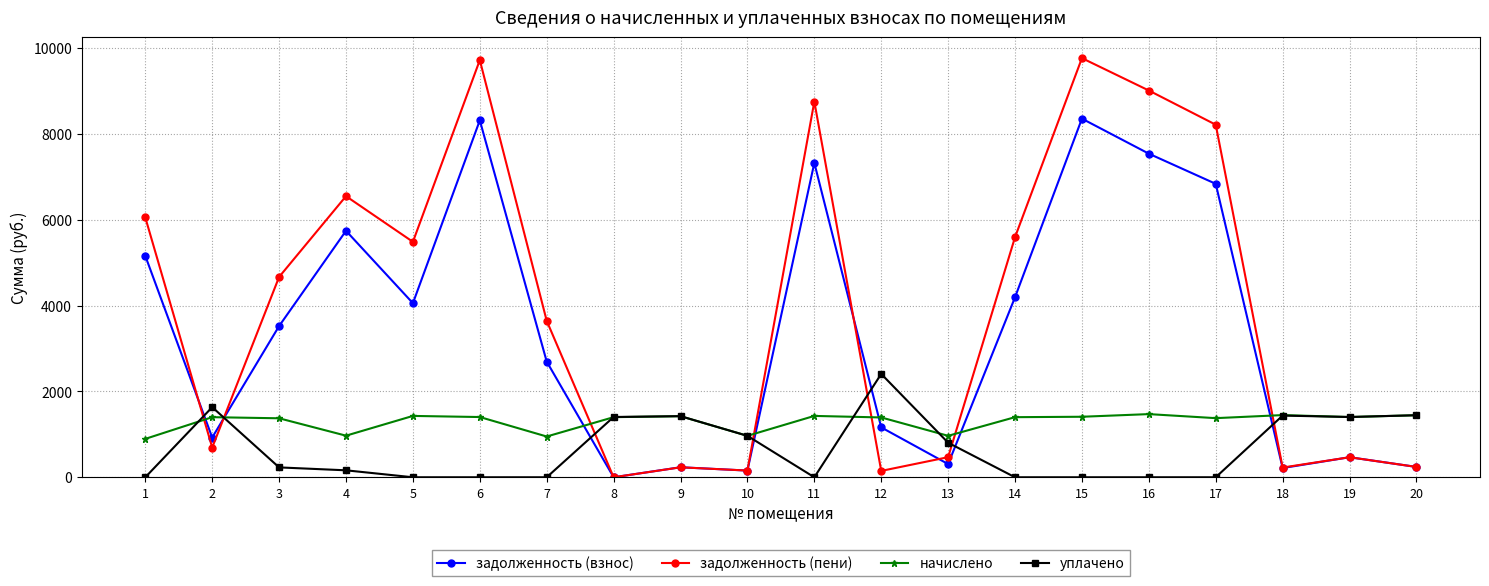

What is the difference between the начислено values at 1 and 16?

576.7